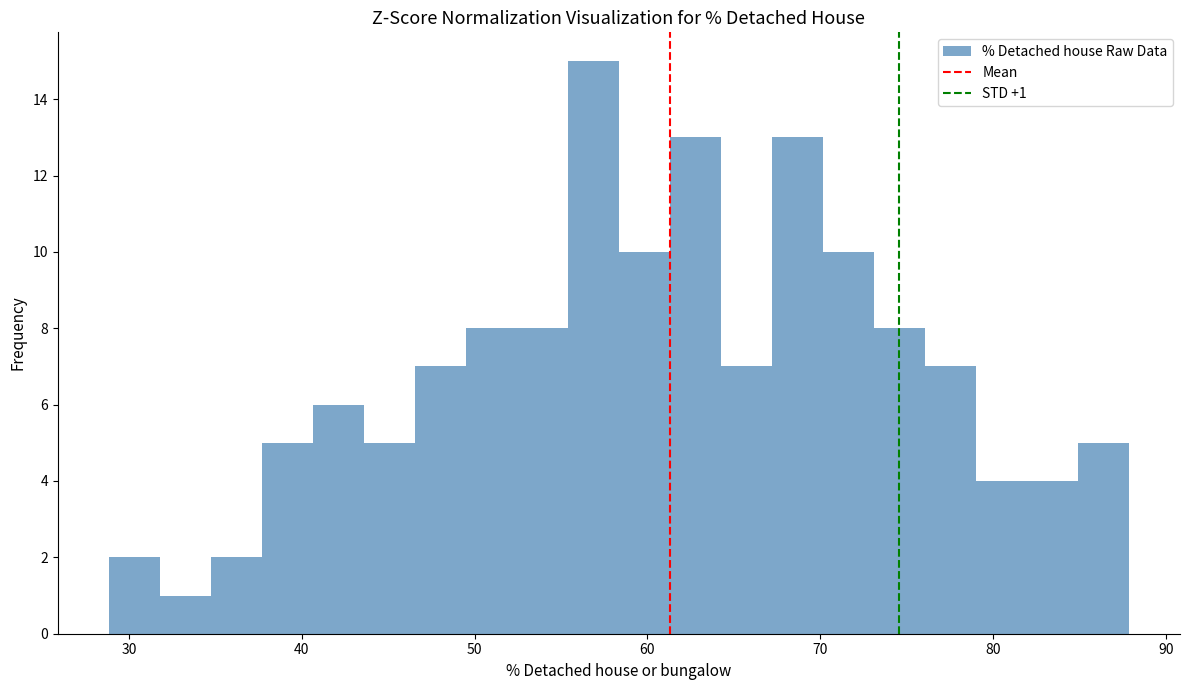

Around what value on the x-axis is the tallest bar? Give the approximate position of its centre, as read against the axis.

57